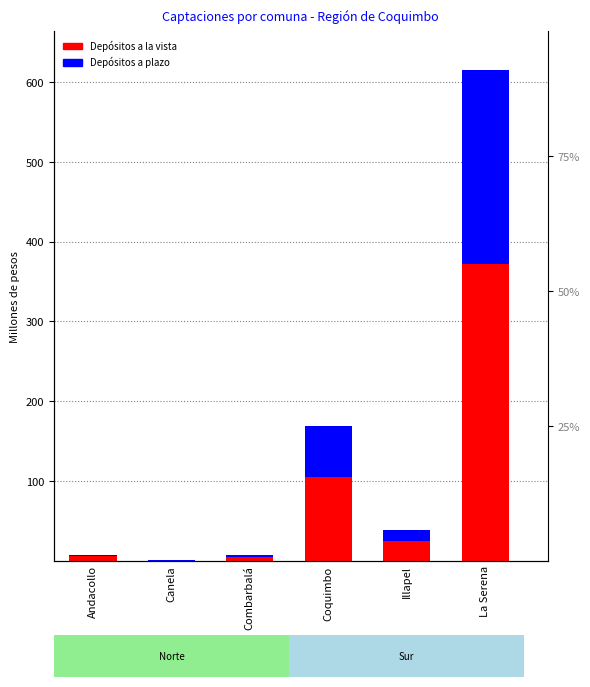

List the labels in order of Depósitos a la vista value, smallest first.

Canela, Combarbalá, Andacollo, Illapel, Coquimbo, La Serena